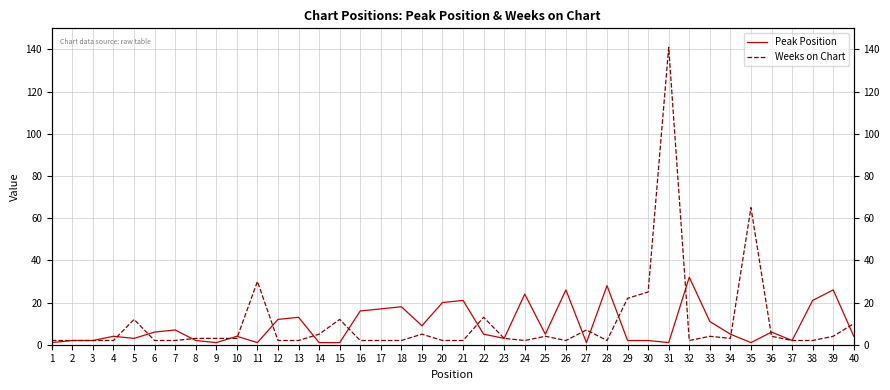

True or false: Weeks on Chart has more than 1 interior local peaks.

True